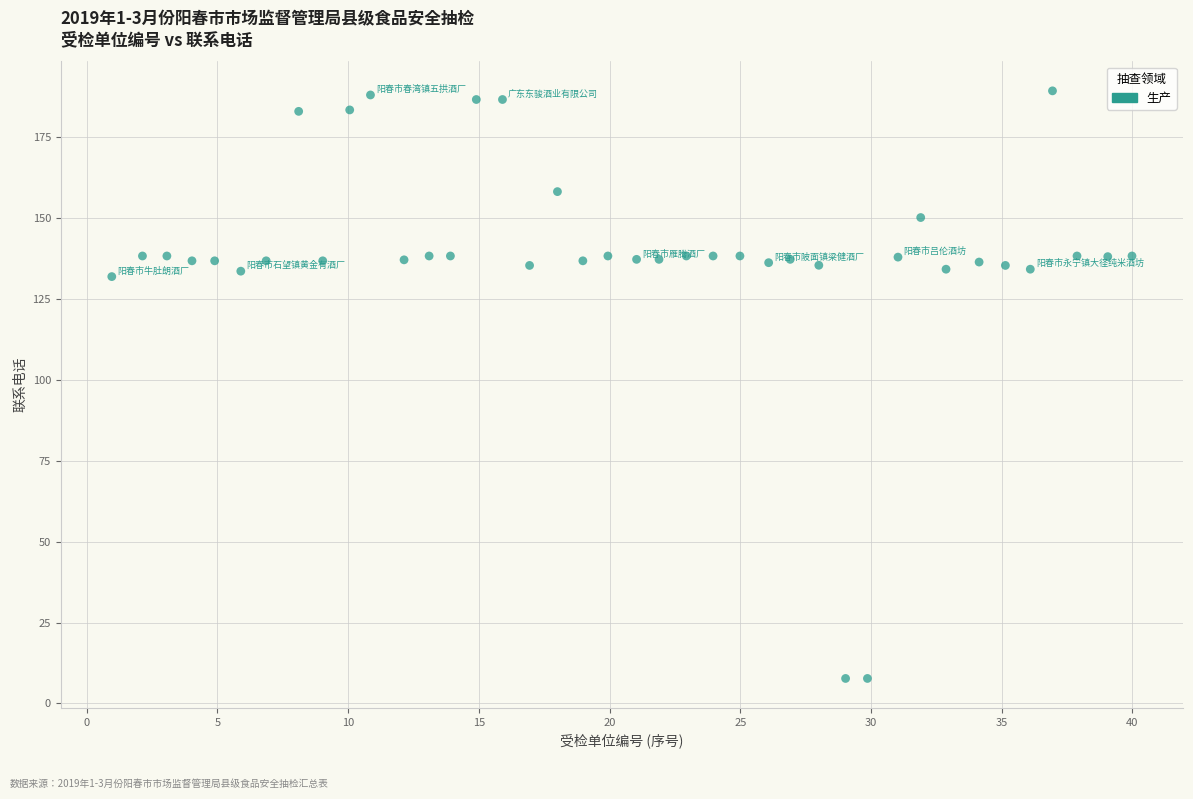

What is the range of X values (max minus min)?

39.0